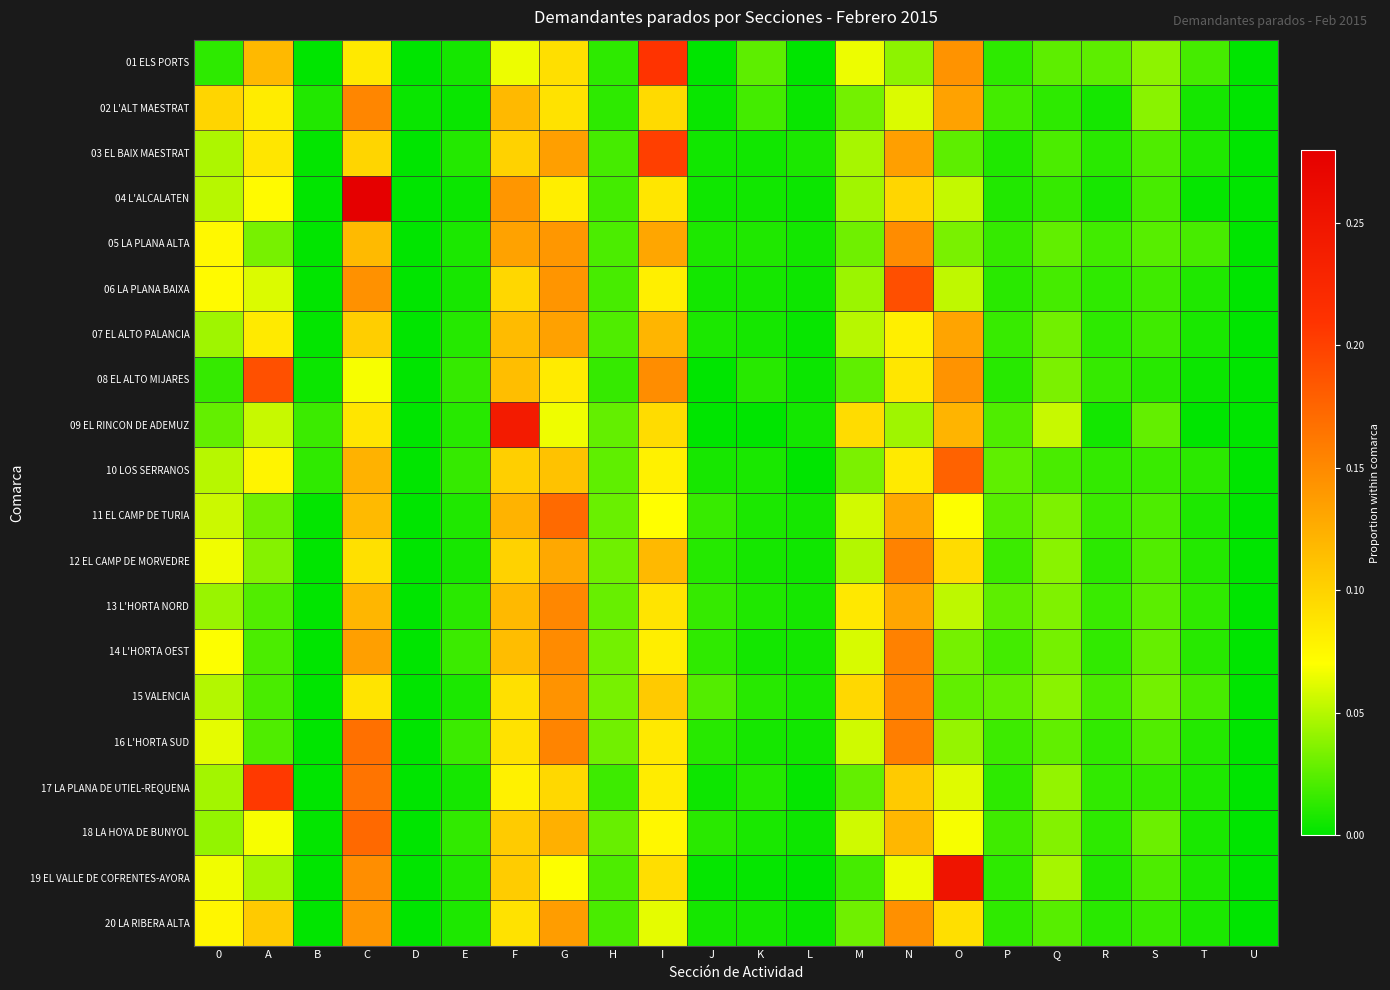

At which category is the sum across all series the highest?

C